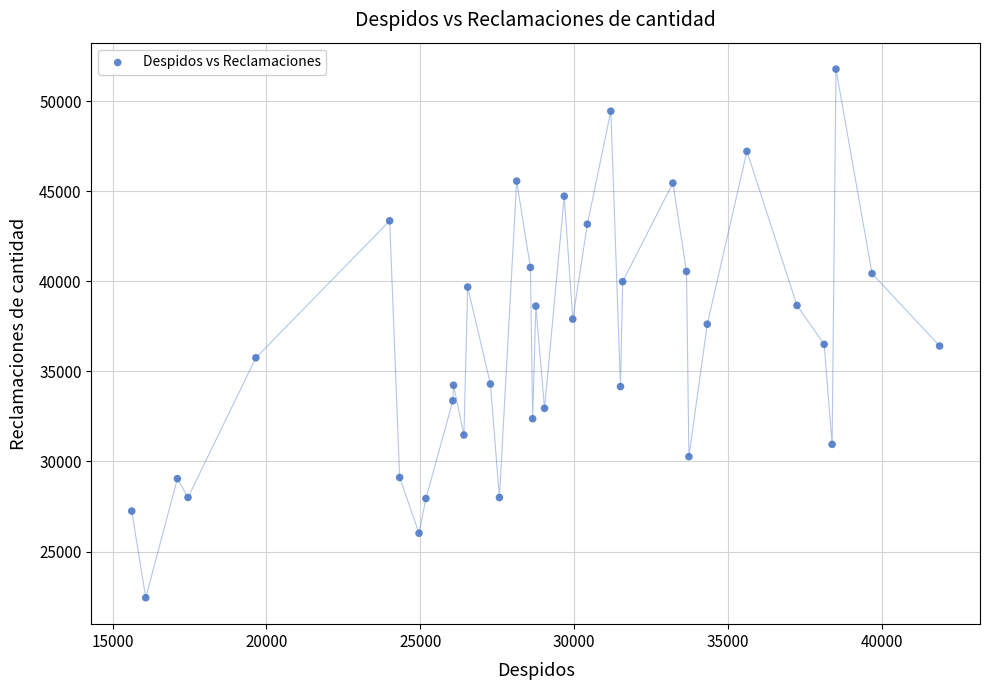

What is the range of X values (max minus min)?

26258